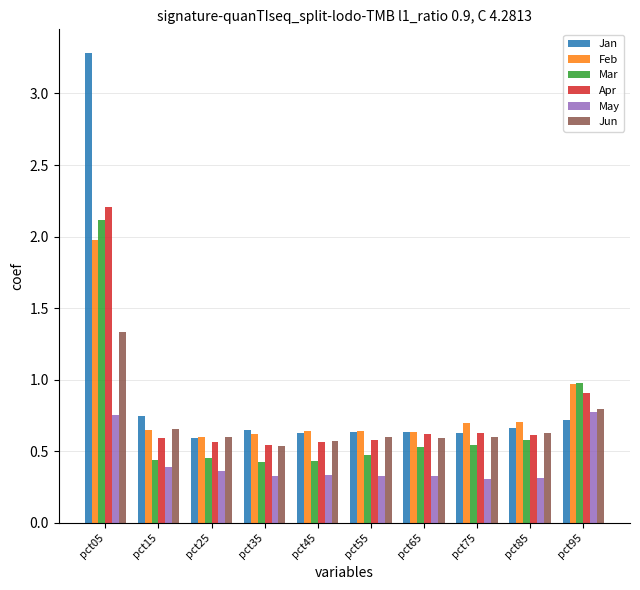

What is the total value across all series at pct15?

3.5